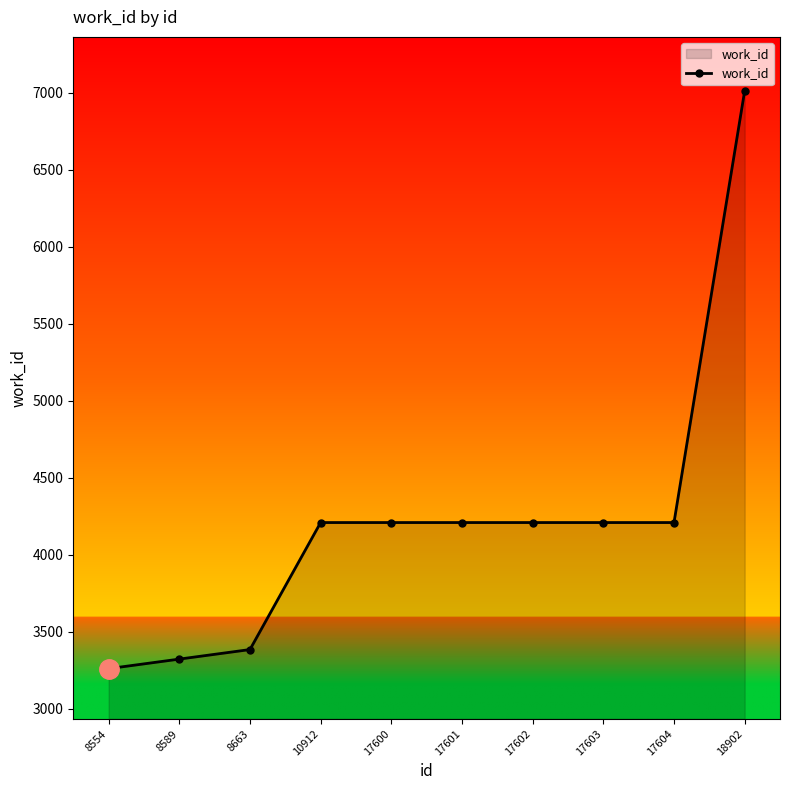

Read the value at 8589, to the nearest 50.

3300